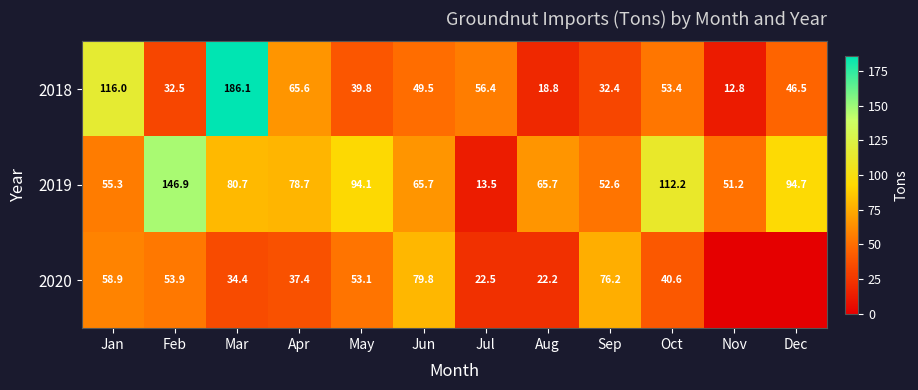

Rank the series at Jan from highest to lowest value.

2018, 2020, 2019